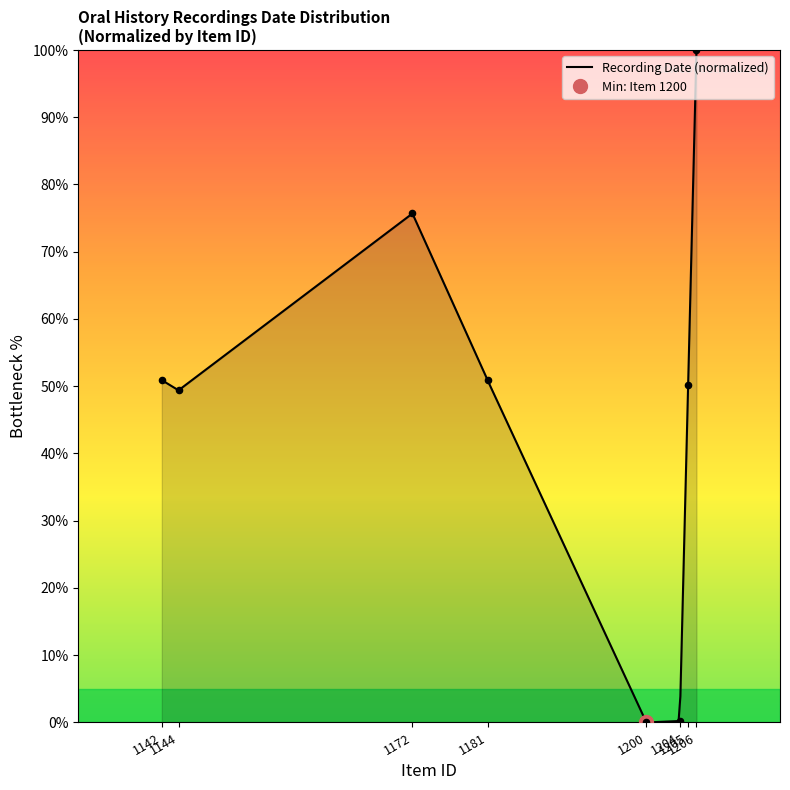

Between 1172 and 1144, which is larger?

1172